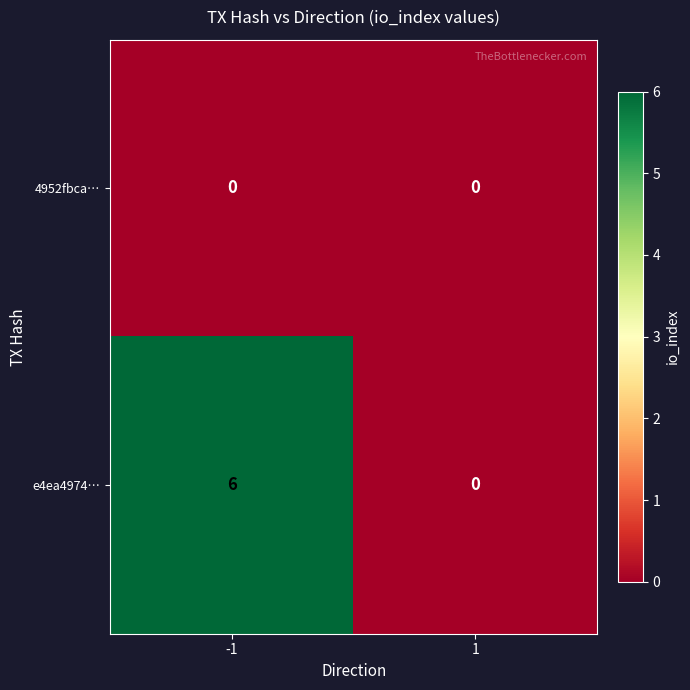

Reading left to right, transcribe all the data shown in this chart.

4952fbca…: -1=0	1=0
e4ea4974…: -1=6	1=0